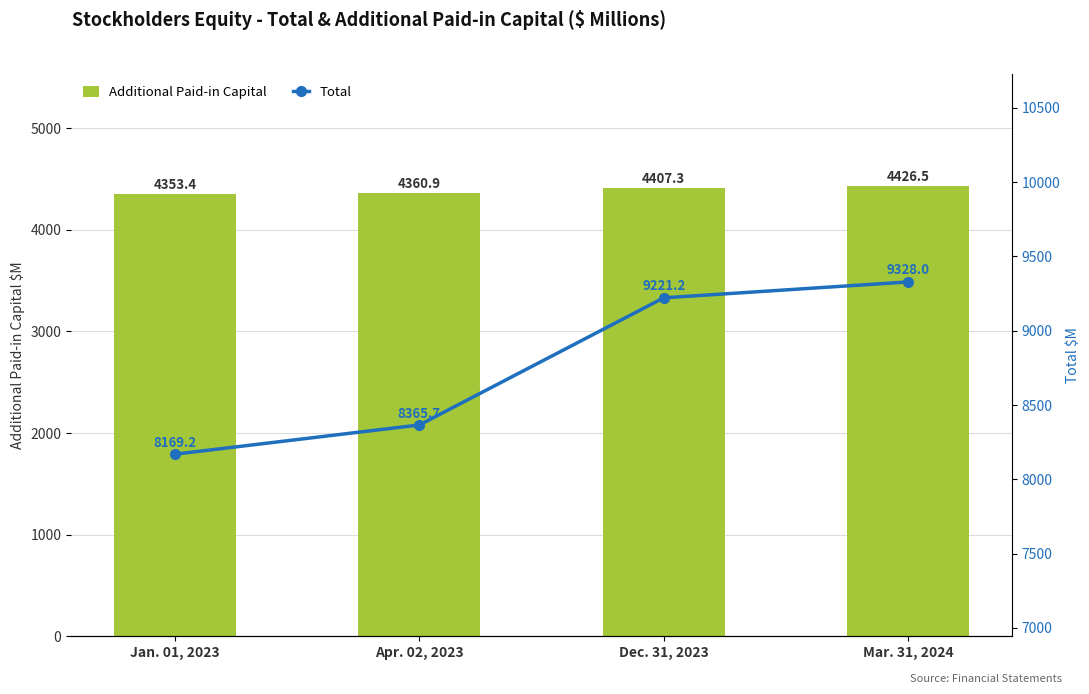

At which label does Additional Paid-in Capital reach its minimum?

Jan. 01, 2023